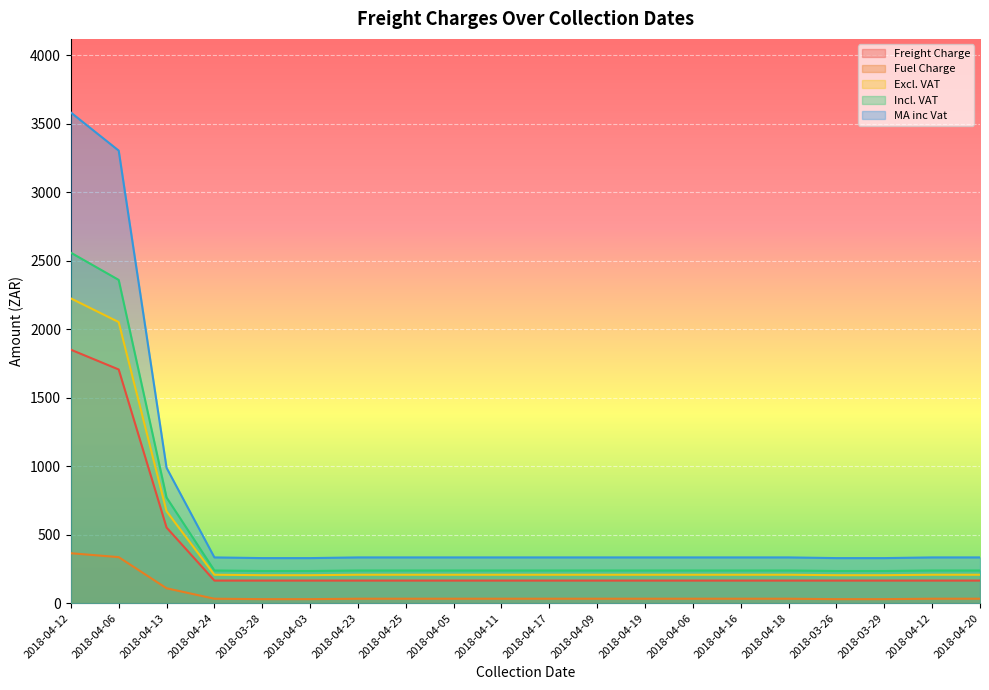

The Freight Charge series shows 165.0 at 2018-03-28. True or false?

True